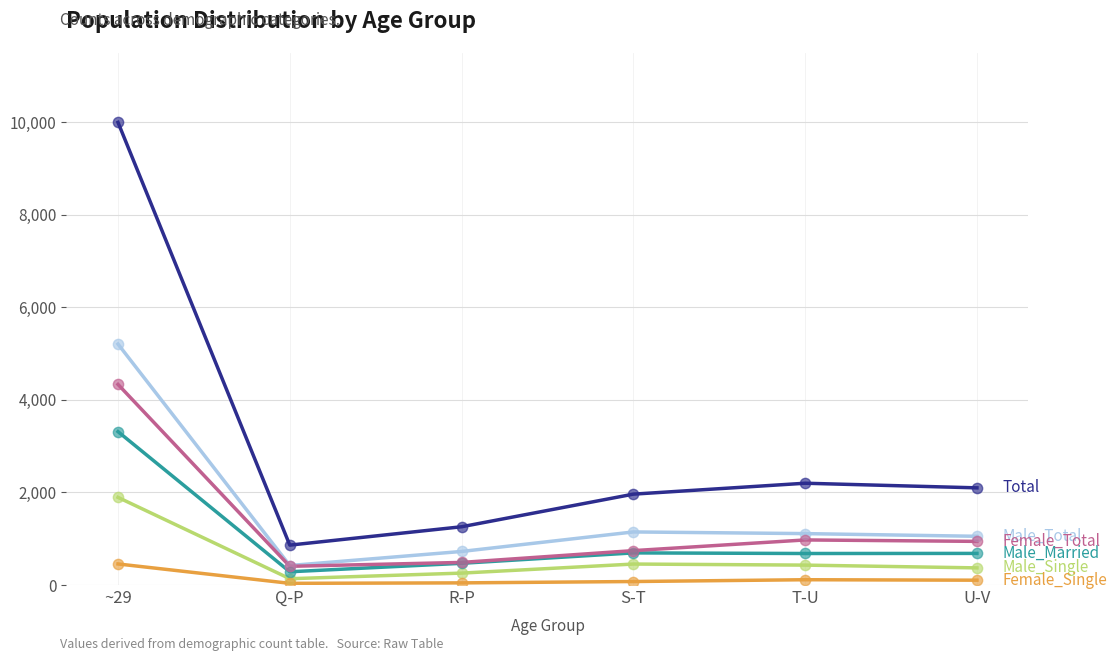

At which category is the sum across all series the highest?

~29